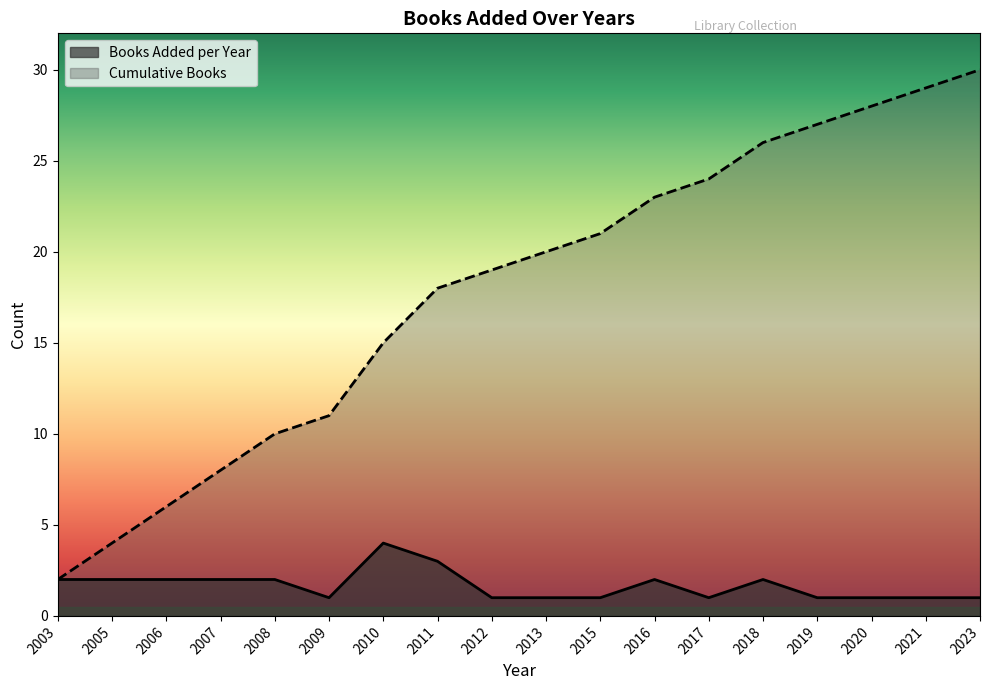

What value does the Cumulative Books series have at 2015, to the nearest 5?

20